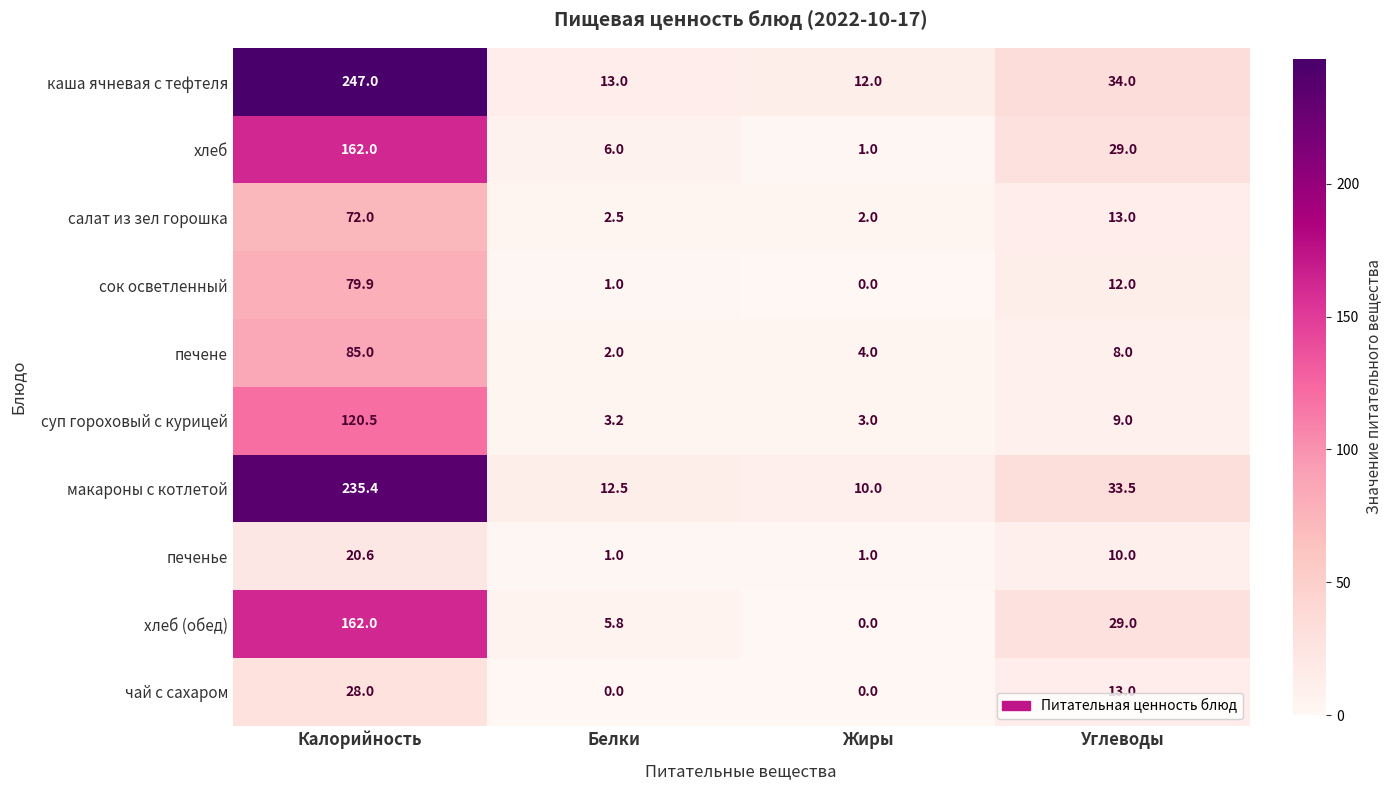

The value of сок осветленный at Углеводы is 12.0. True or false?

True